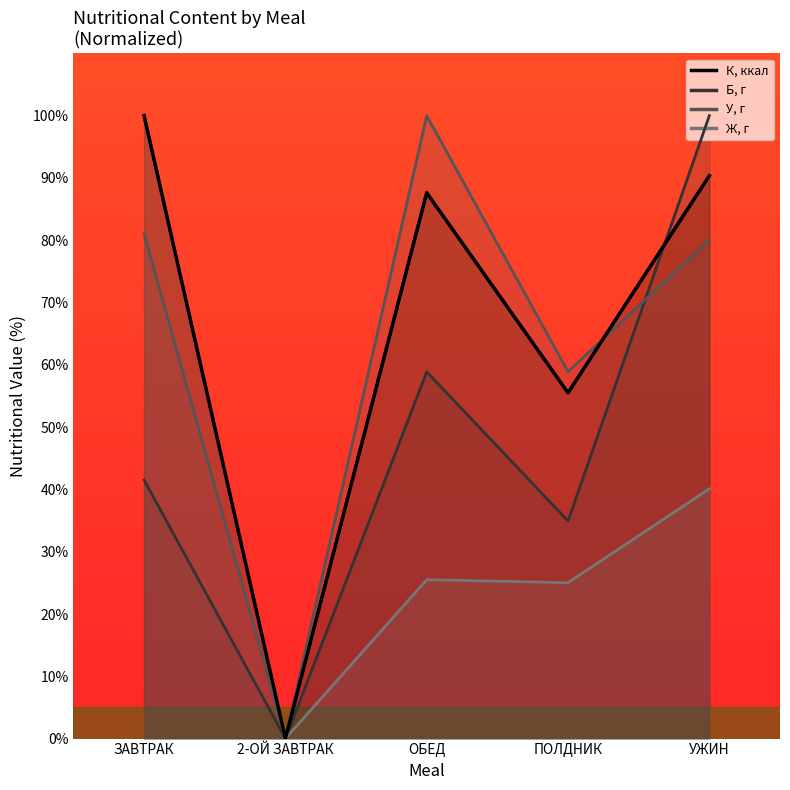

At ПОЛДНИК, list the series in order from largest to smallest.

У, г, К, ккал, Б, г, Ж, г